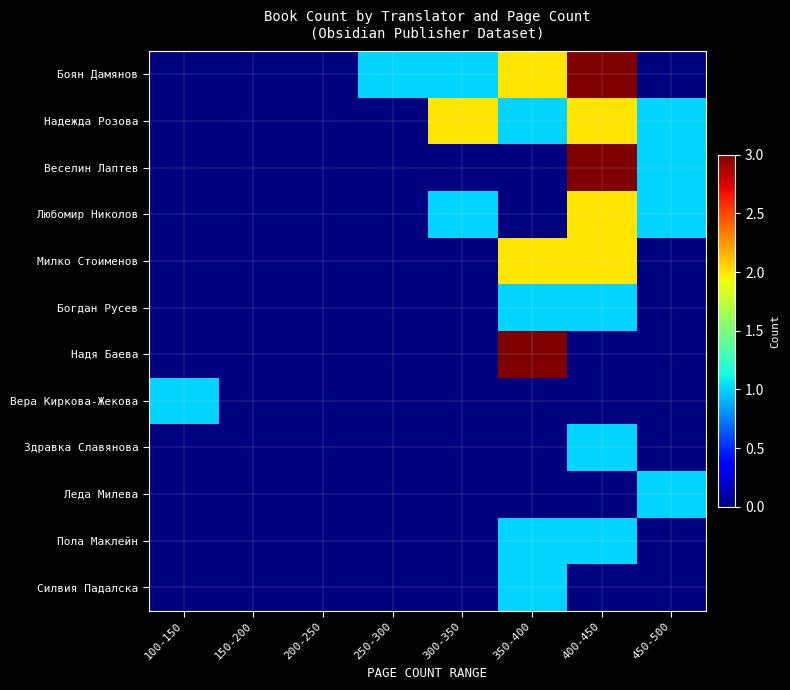

What is the spread (max minus min) of values at 250-300?

1